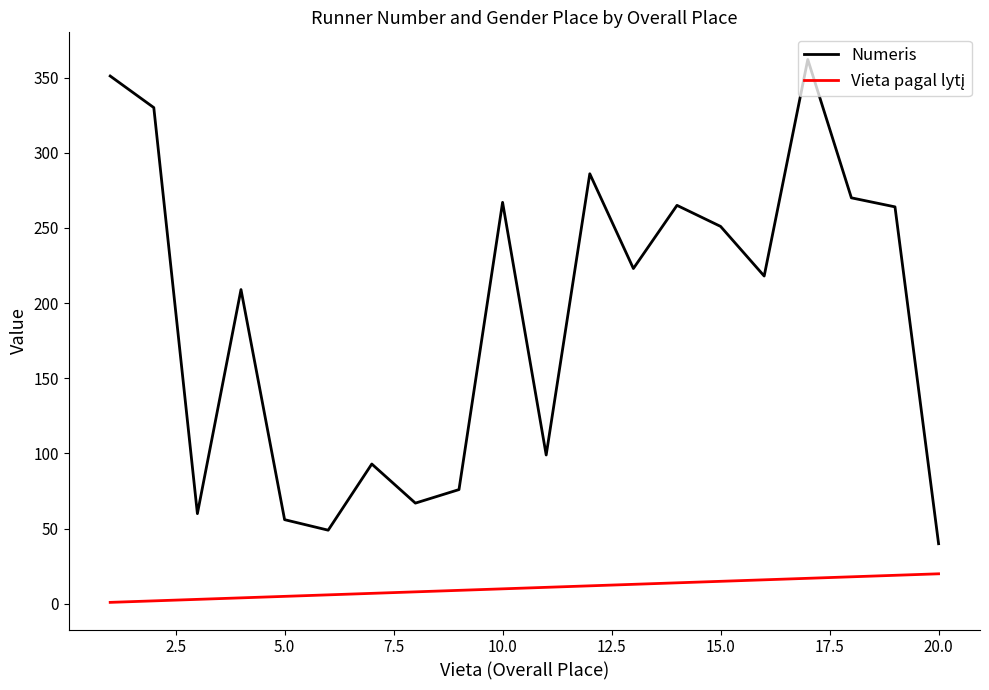

Which series has the widest spread of values?

Numeris